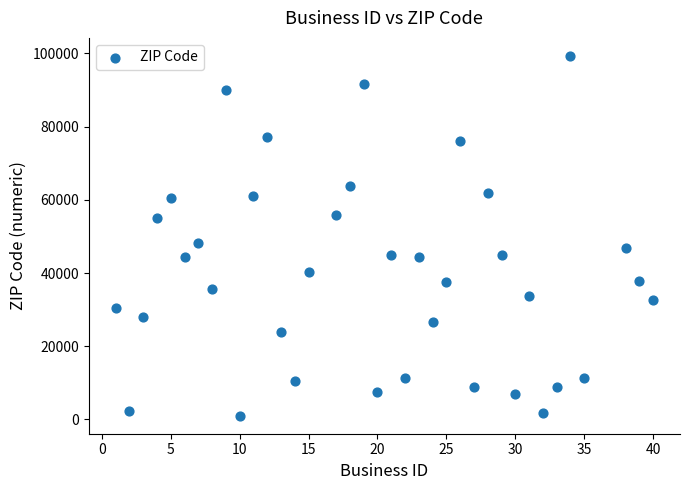

What Y value in the scatter plot is closest to 50164?

48091